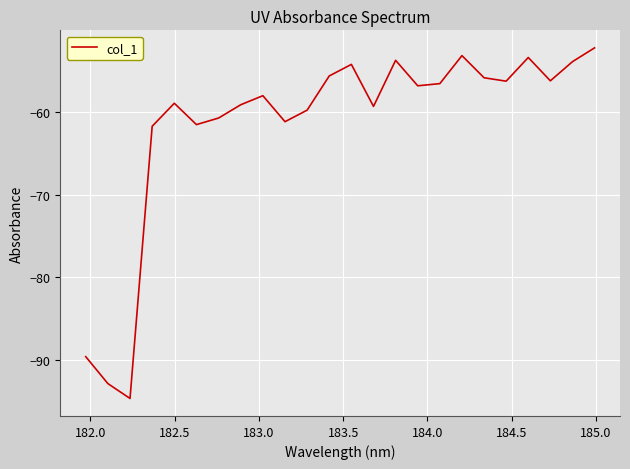

How many interior local peaks (higher than both neighbors) does the data have?

6